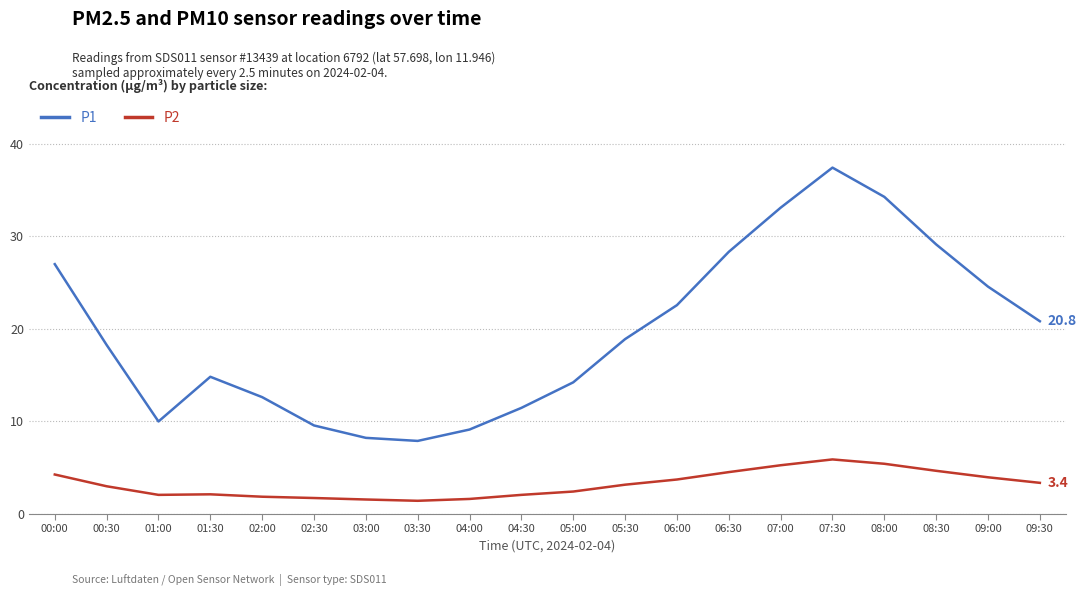

Rank the series by their maximum value, from lowest to highest.

P2, P1